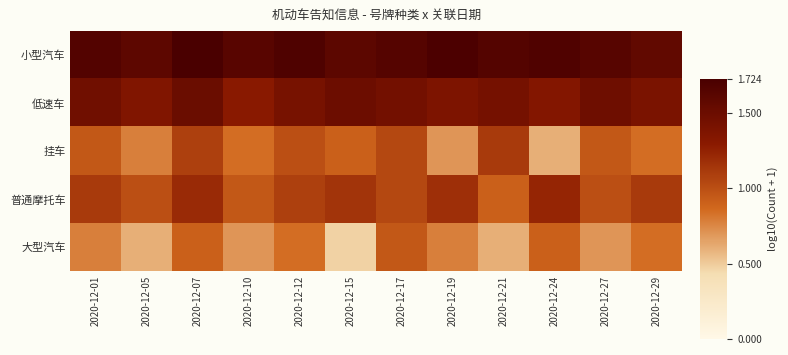

List the series in order of their peak value, lowest first.

大型汽车, 挂车, 普通摩托车, 低速车, 小型汽车